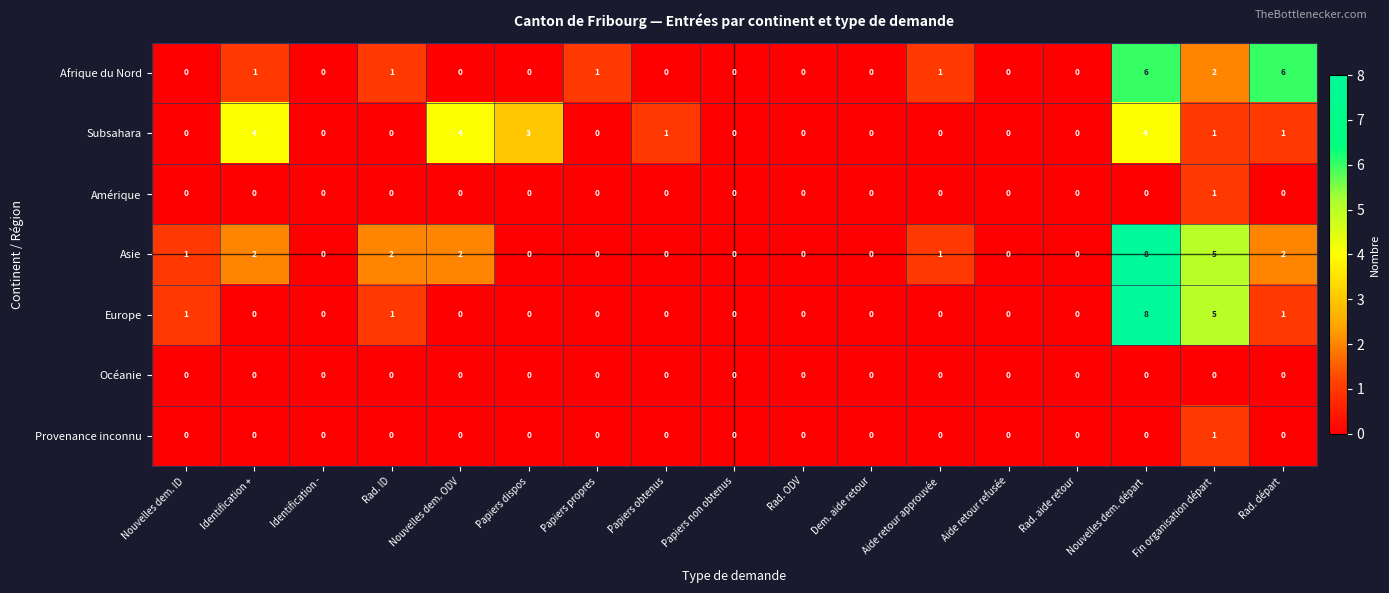

What is the sum of all Asie values?

23